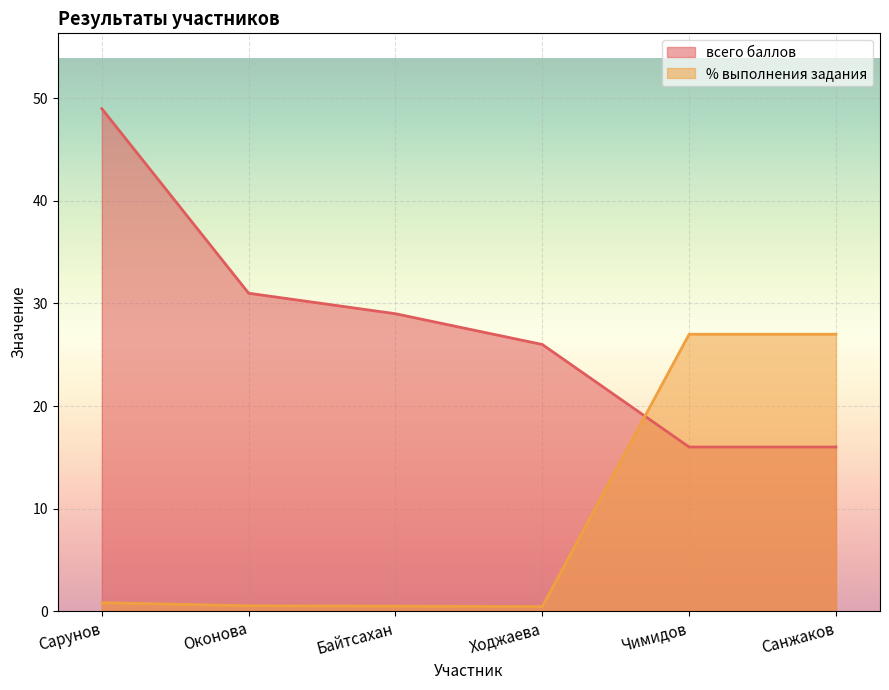

What position from the left is Оконова?

2